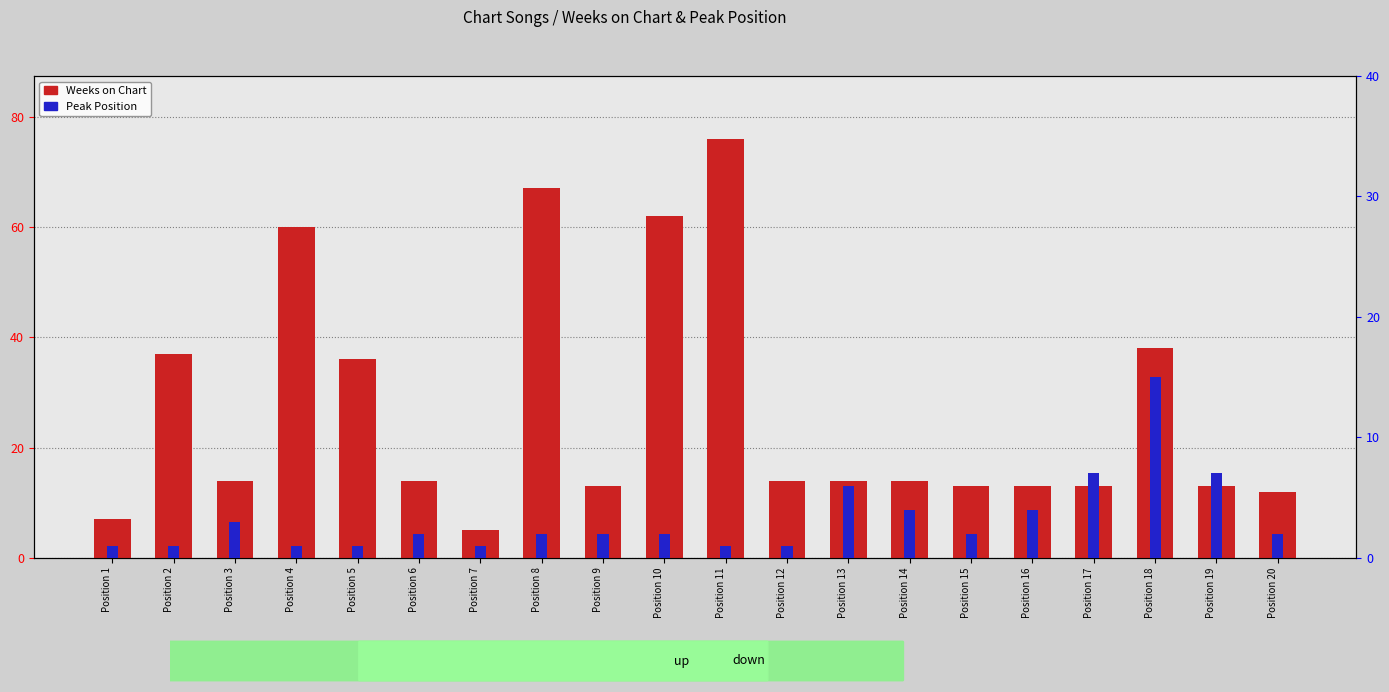

Read the Peak Position value at Position 7.

1